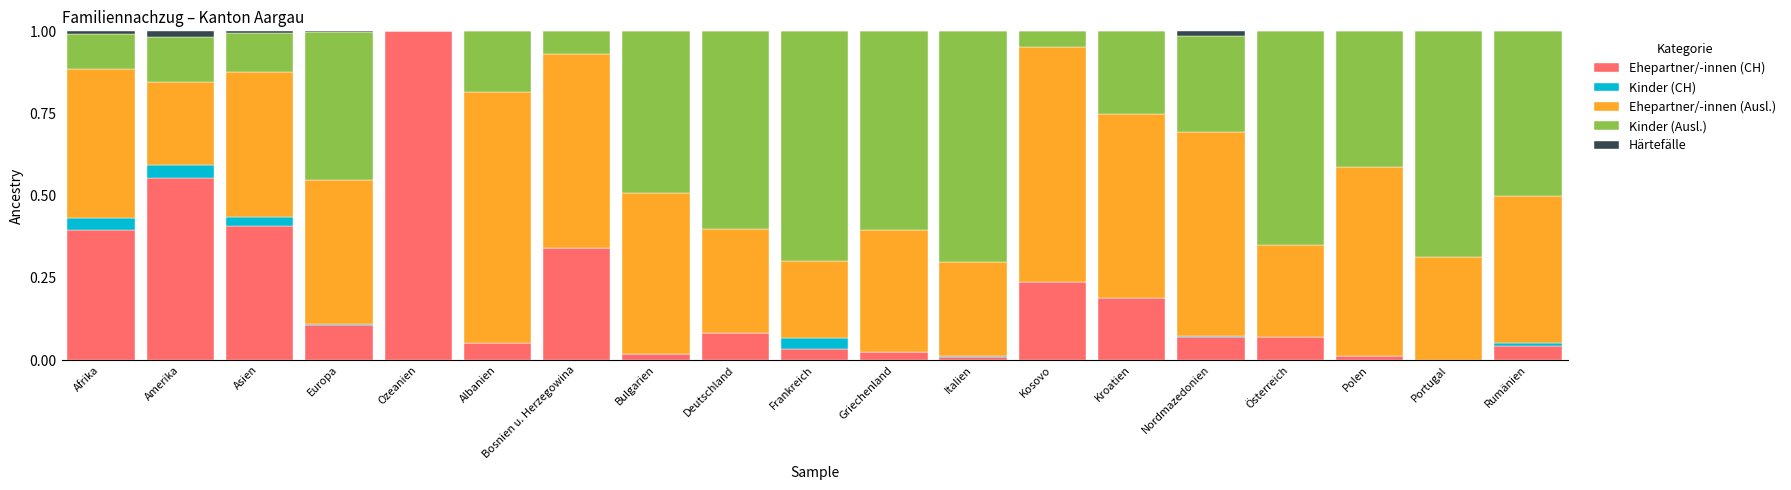

At which label does Ehepartner/-innen (CH) reach its peak?

Ozeanien